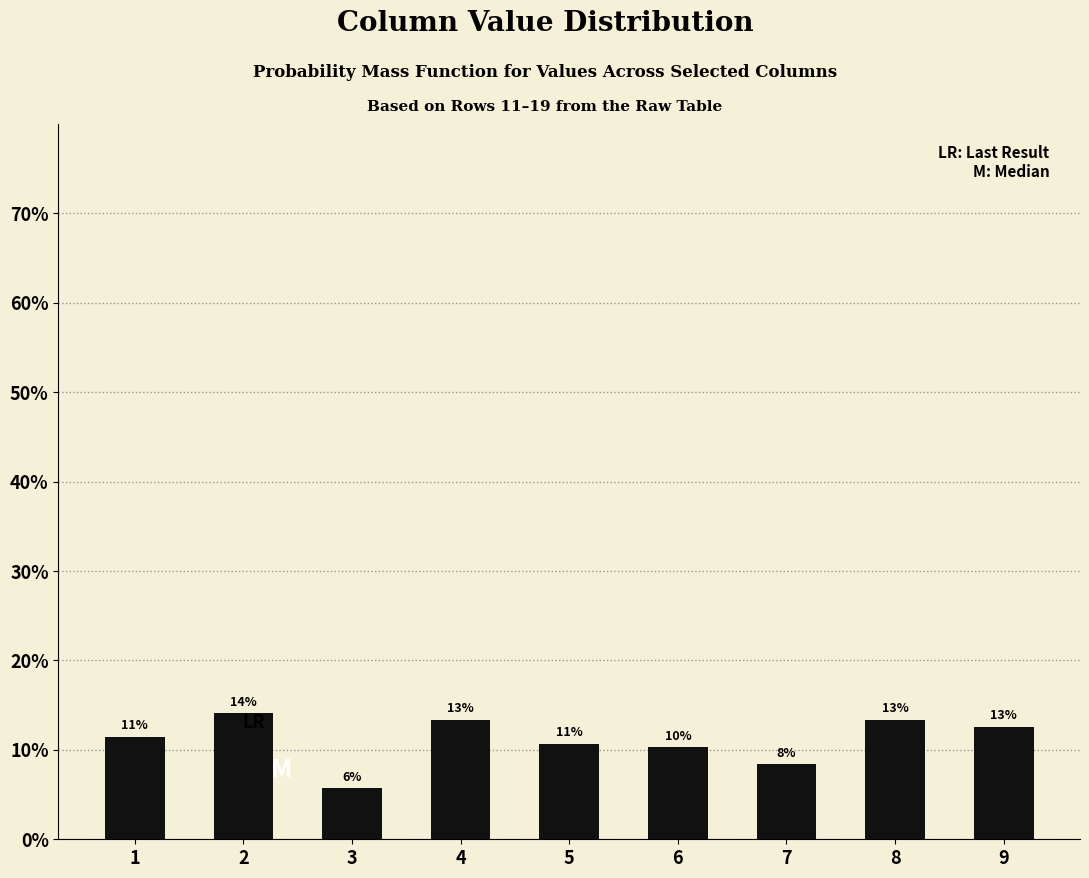

Are the bars horizontal?

No